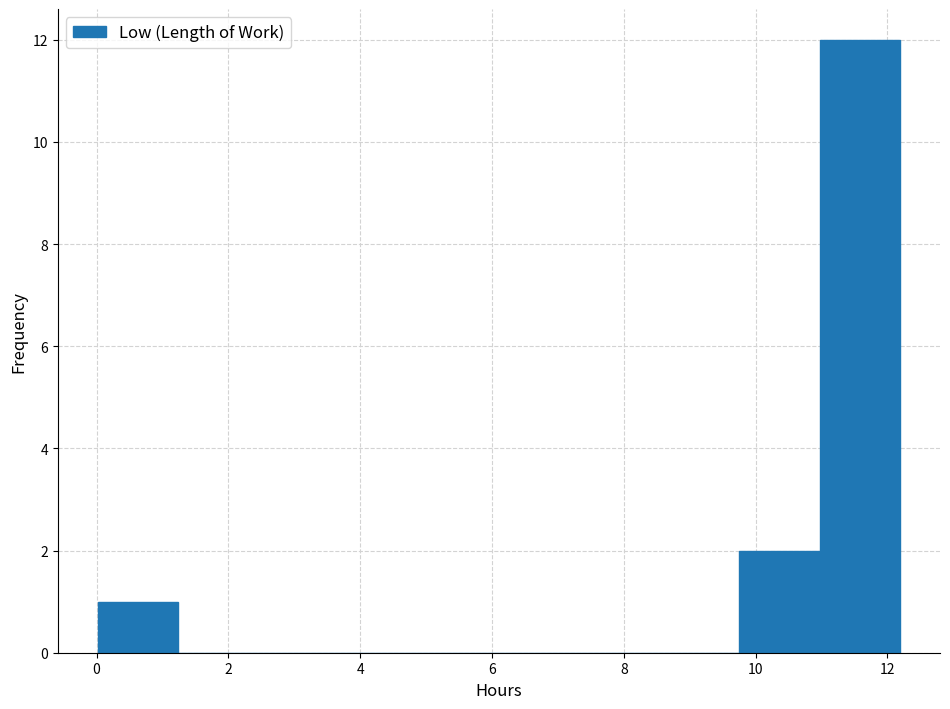

Reading left to right, transcribe this chart: for each bar, give the range it covers on the x-axis and its height. Neither the bar edges nor the heights are printed on the chart, so give them approximately, as read against the axes.

0.0 to 1.2: 1
1.2 to 2.4: 0
2.4 to 3.6: 0
3.6 to 4.8: 0
4.8 to 6.2: 0
6.2 to 7.4: 0
7.4 to 8.6: 0
8.6 to 9.8: 0
9.8 to 11.0: 2
11.0 to 12.2: 12